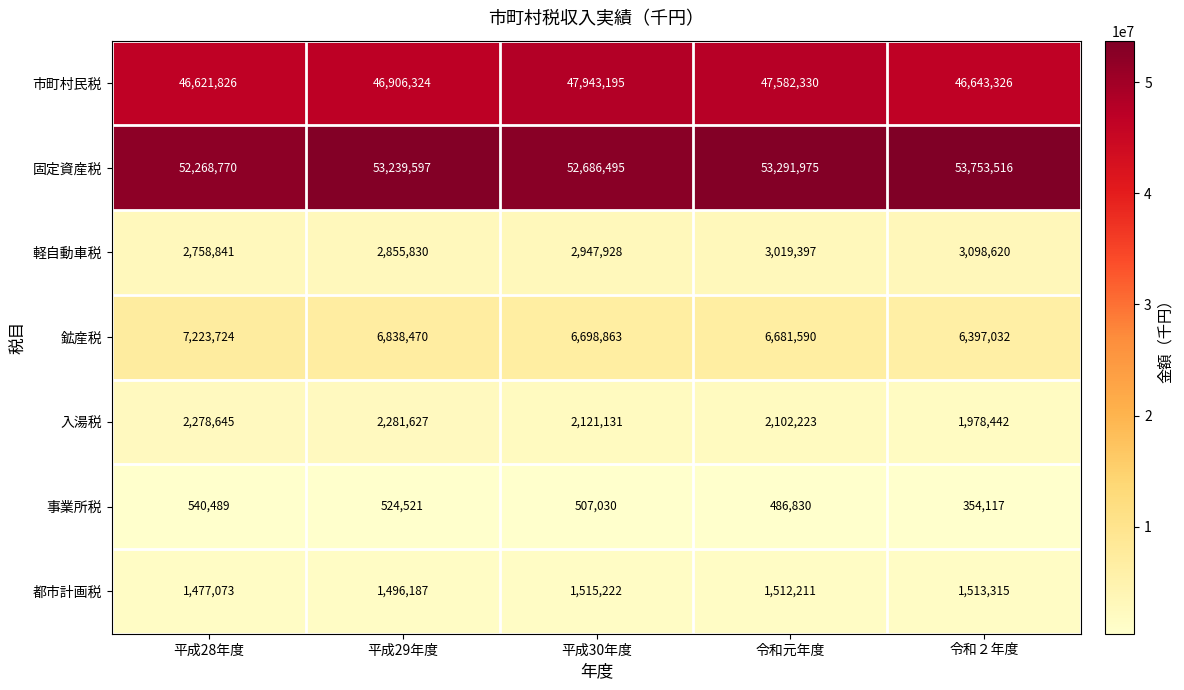

At which category does the chart reach its minimum across all series?

令和２年度